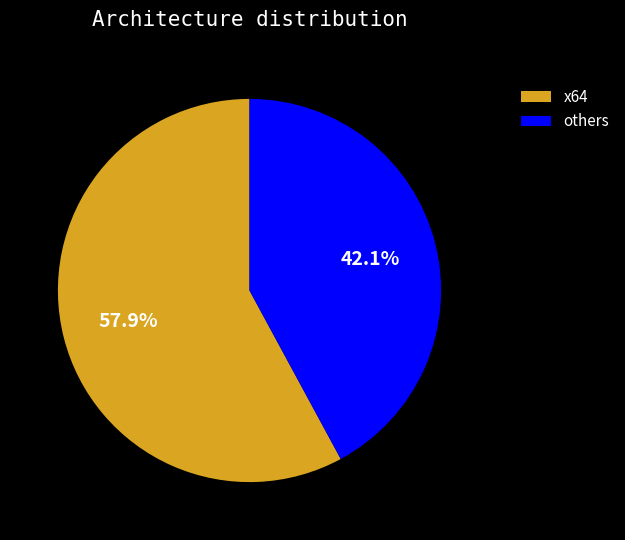

To the nearest percent, what is the difference between the largest and smallest slice percentages?

16%